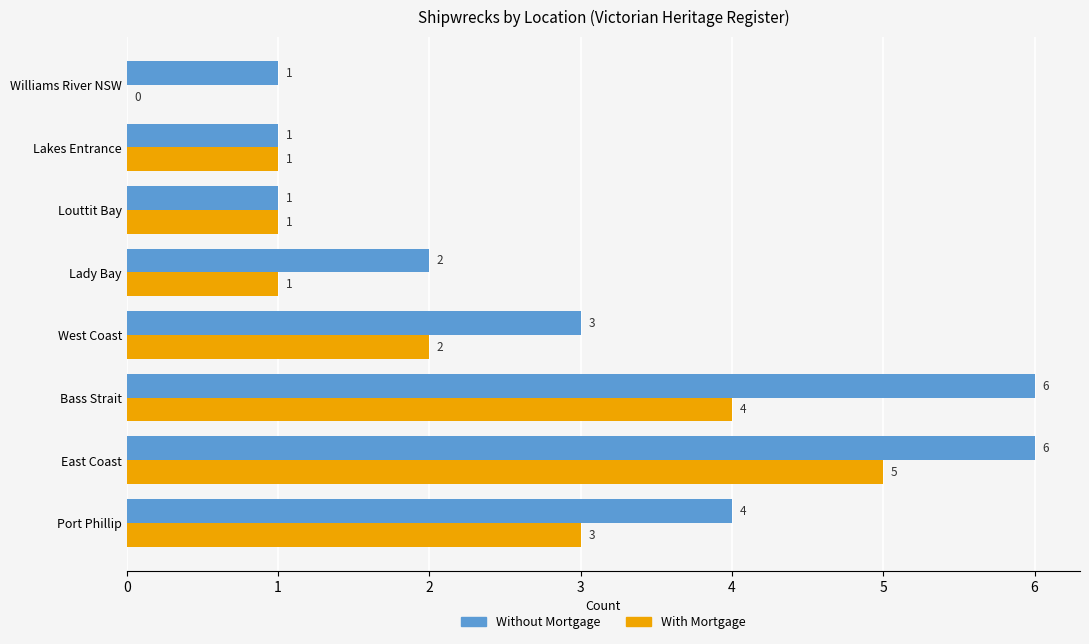

What is the sum of the Without Mortgage values at East Coast and Port Phillip?

10